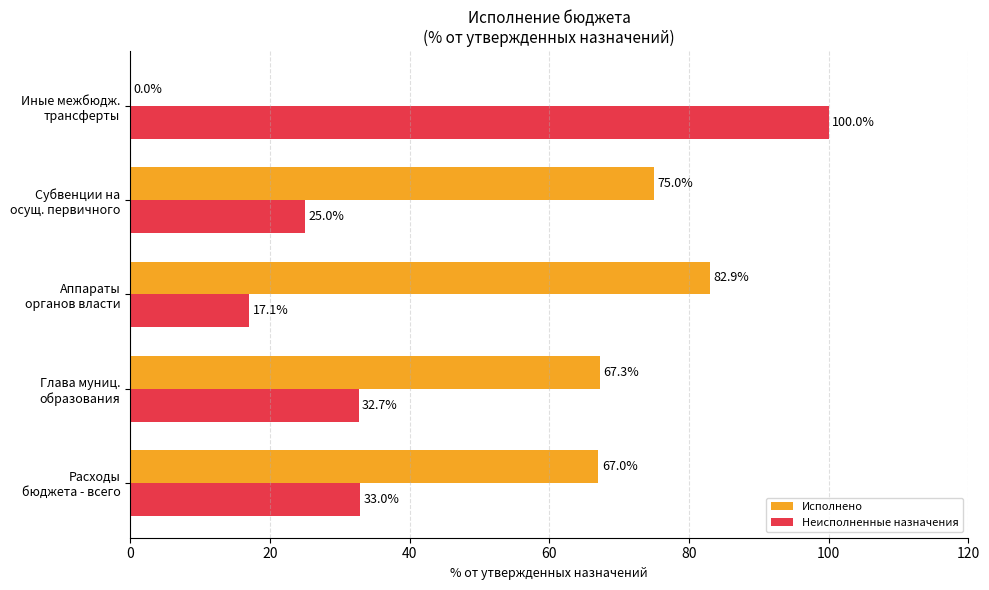

What is the maximum value shown in the chart?

100.0